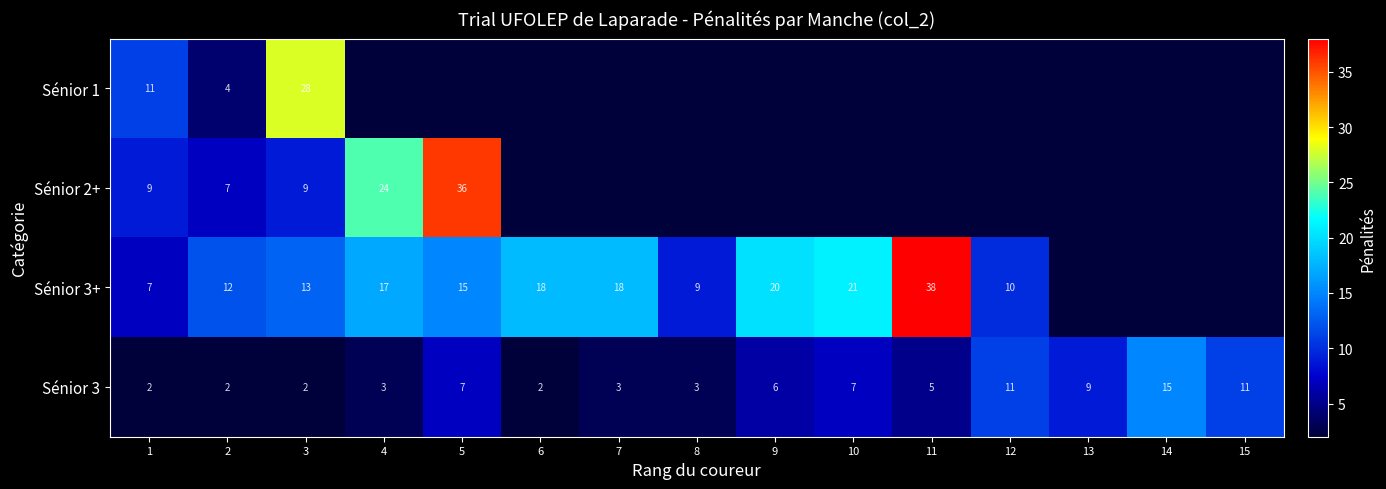

What is the average value of the Sénior 3 series?

6